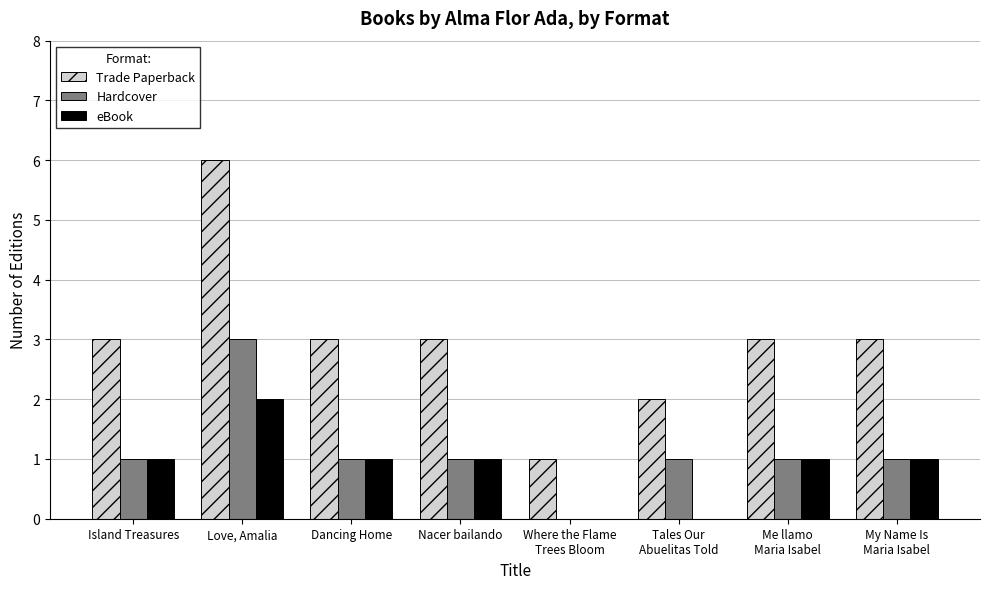

Which series has the largest total across all categories?

Trade Paperback